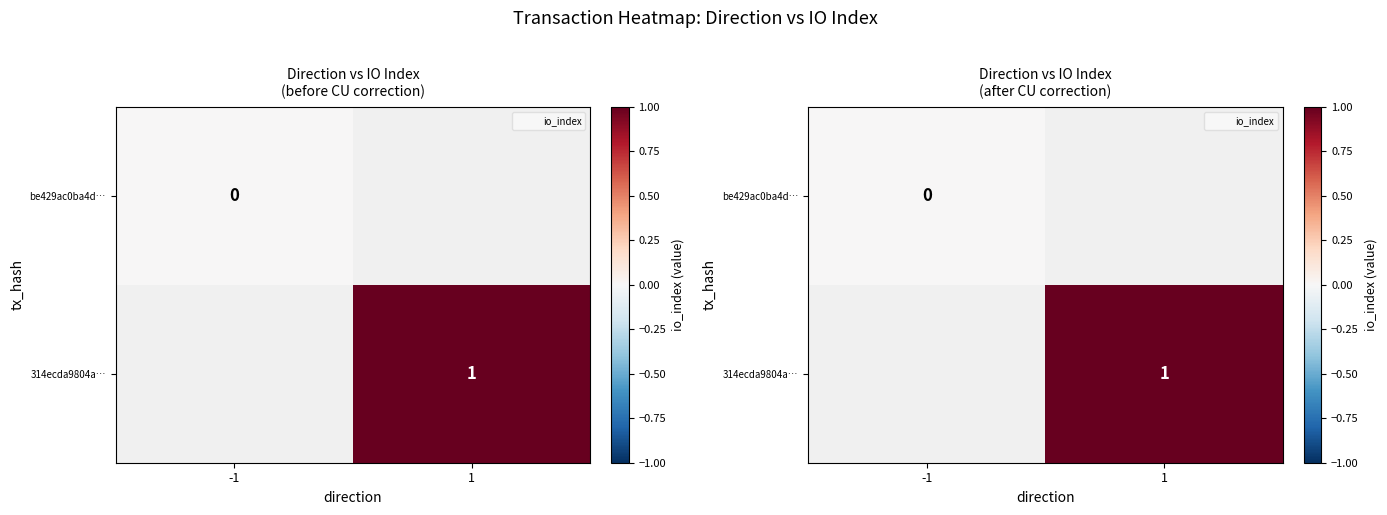

Rank the series by their maximum value, from lowest to highest.

be429ac0ba4d…, 314ecda9804a…